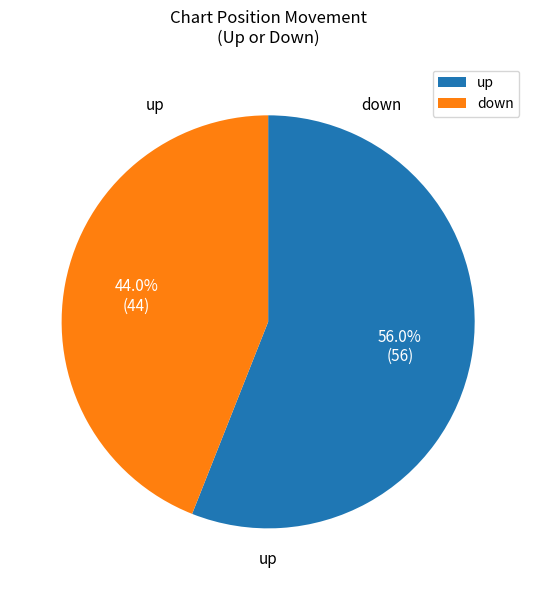

Is the sum of down and up greater than half?

Yes